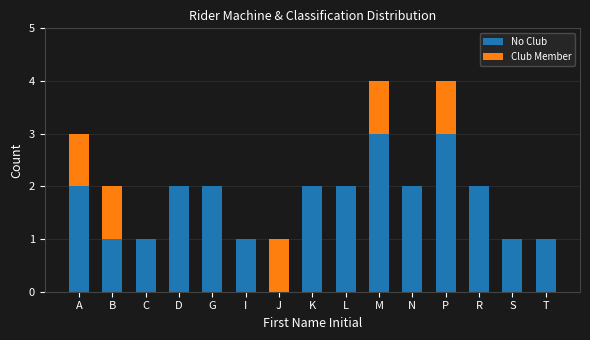

Does the chart contain stacked bars?

Yes